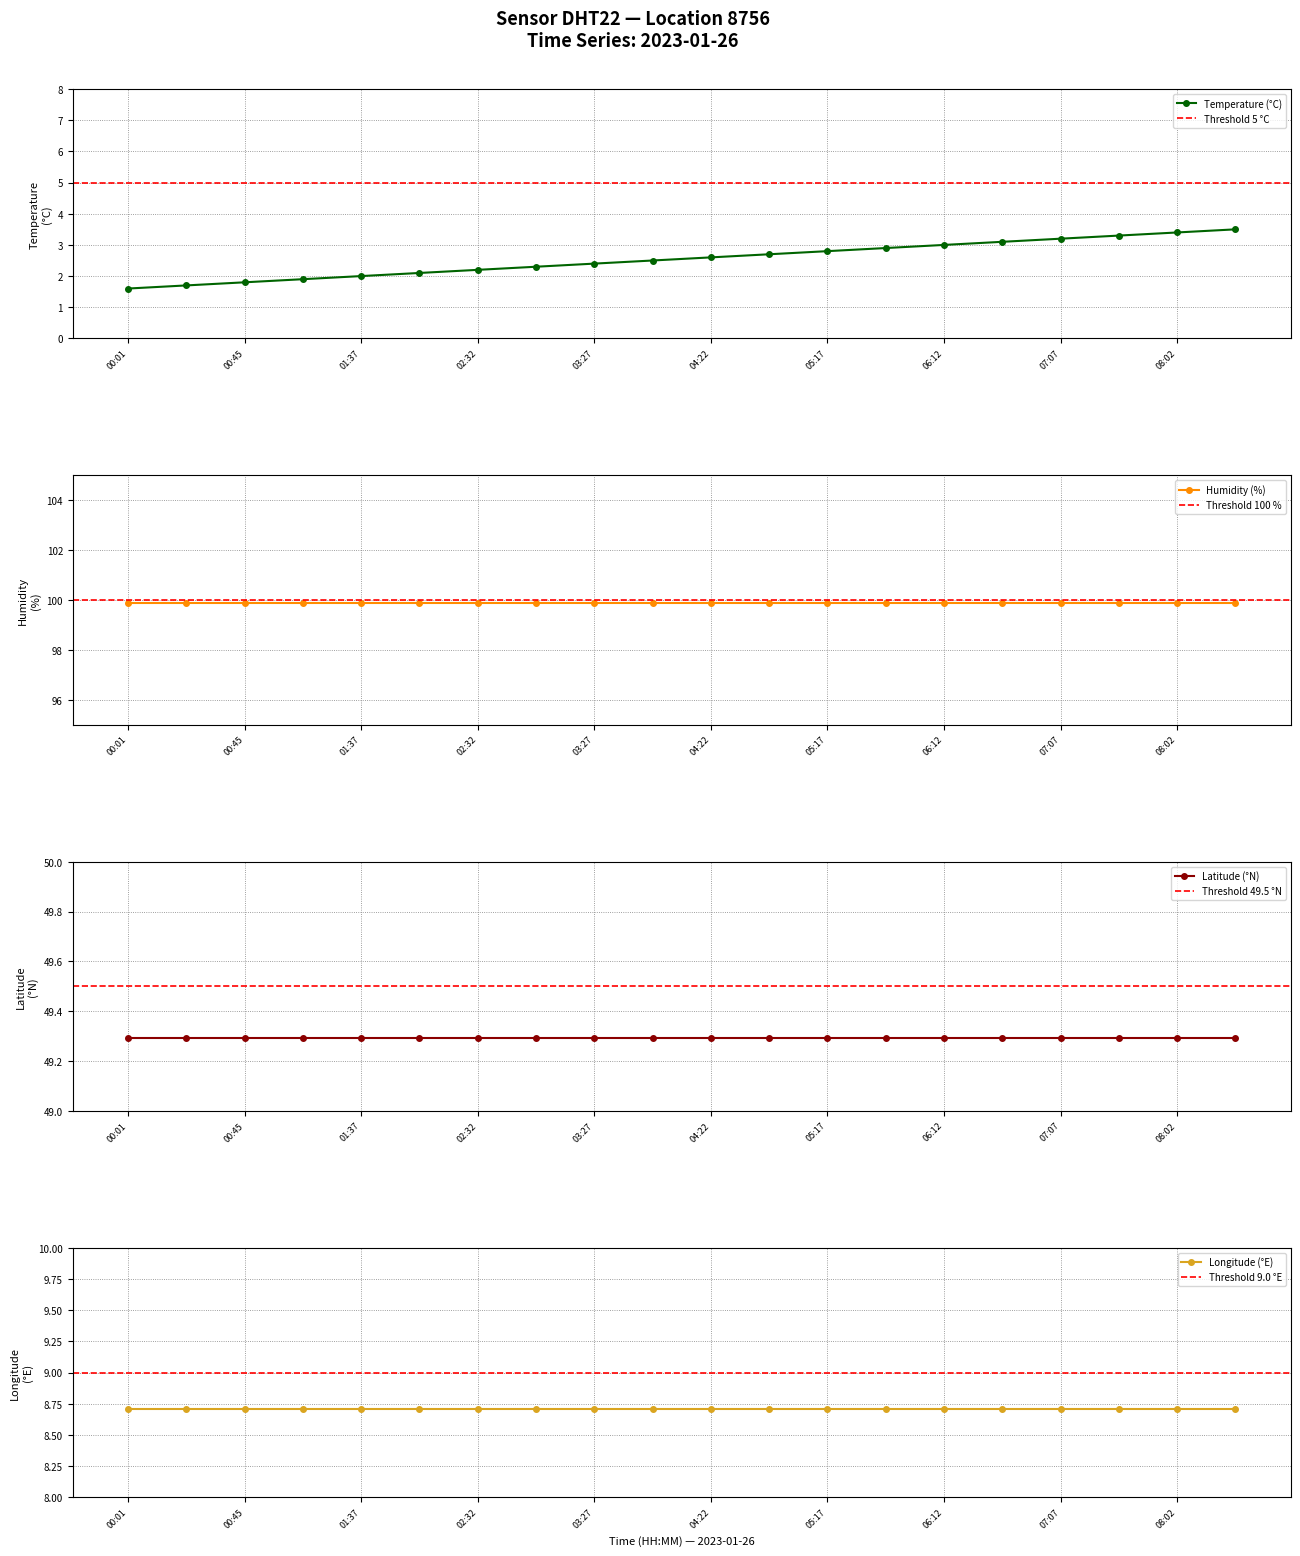

True or false: humidity and temperature intersect in this chart.

False